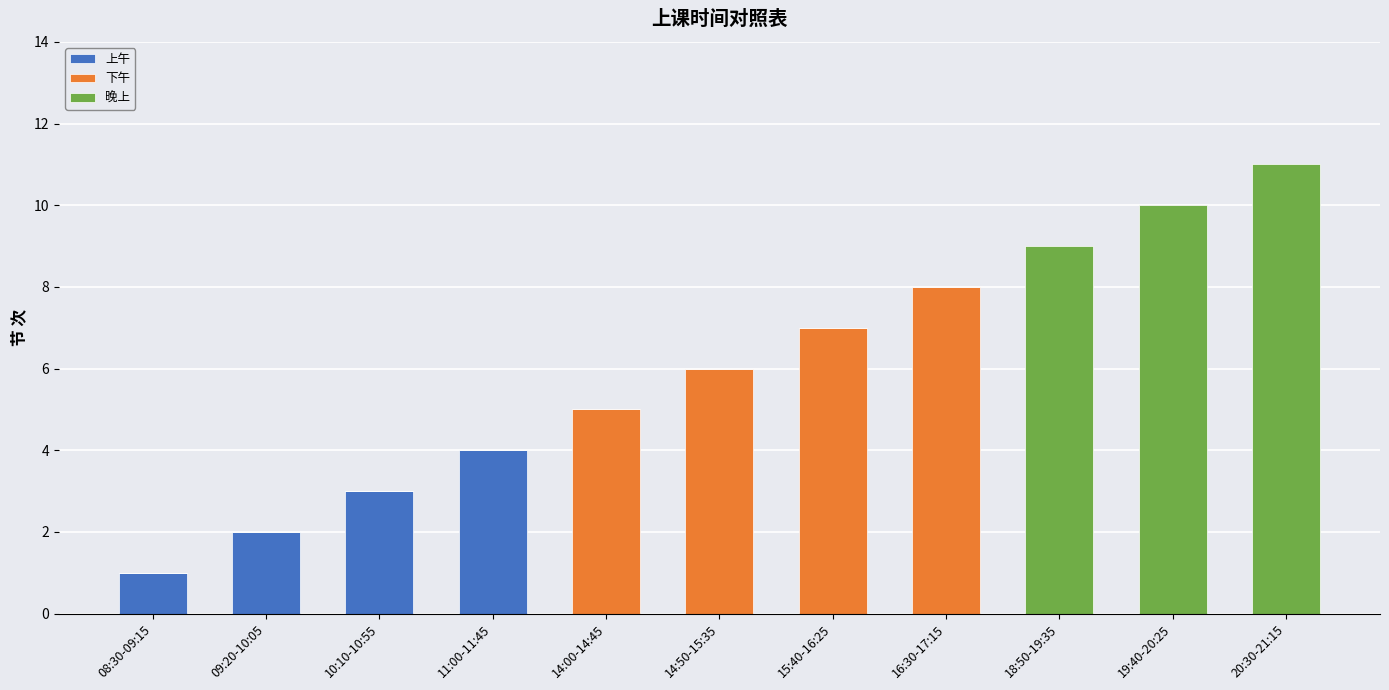

The 上午 series shows 0 at 19:40-20:25. True or false?

True